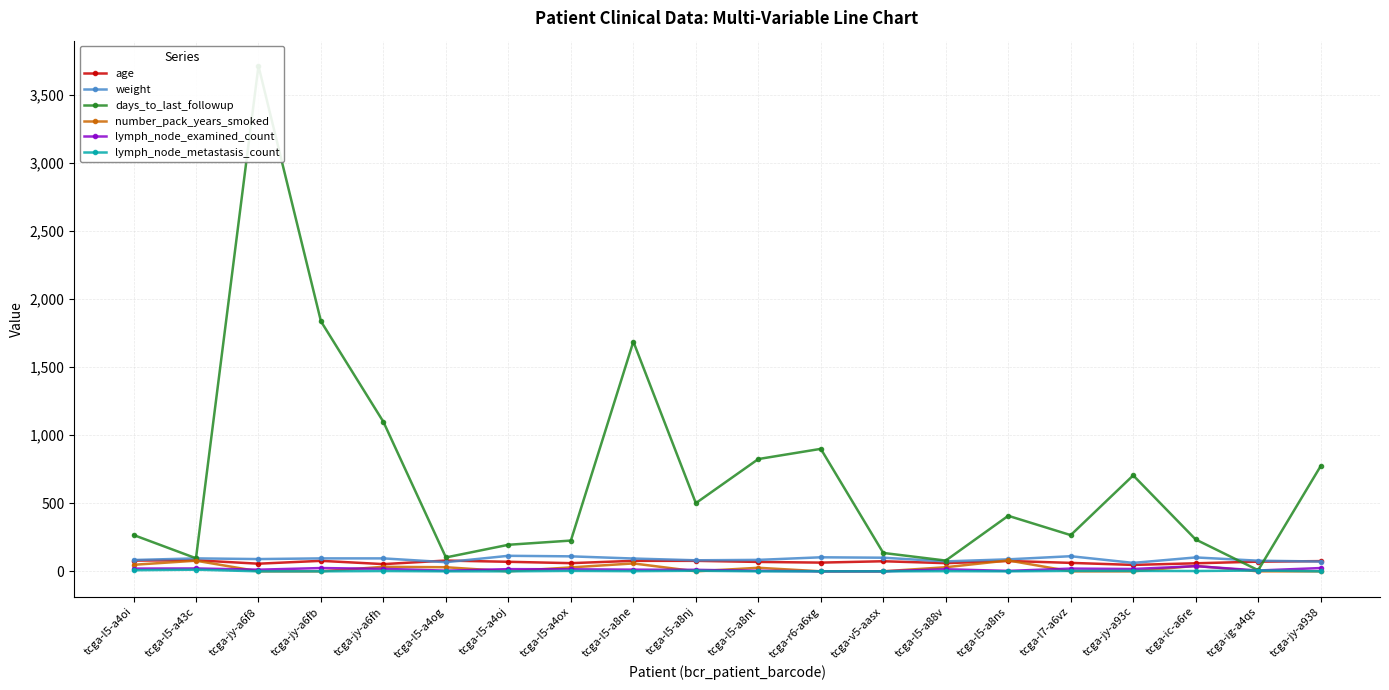

In lymph_node_metastasis_count, how many points are lower than both neighbors (excluding endpoints)?

3